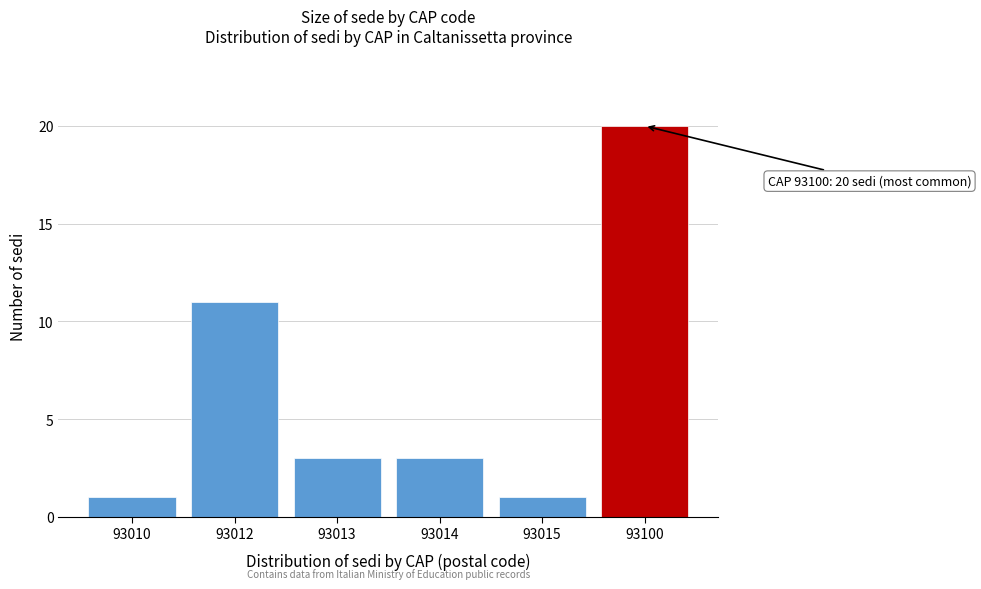

Reading left to right, list all the values displayed in this chart.

1	11	3	3	1	20